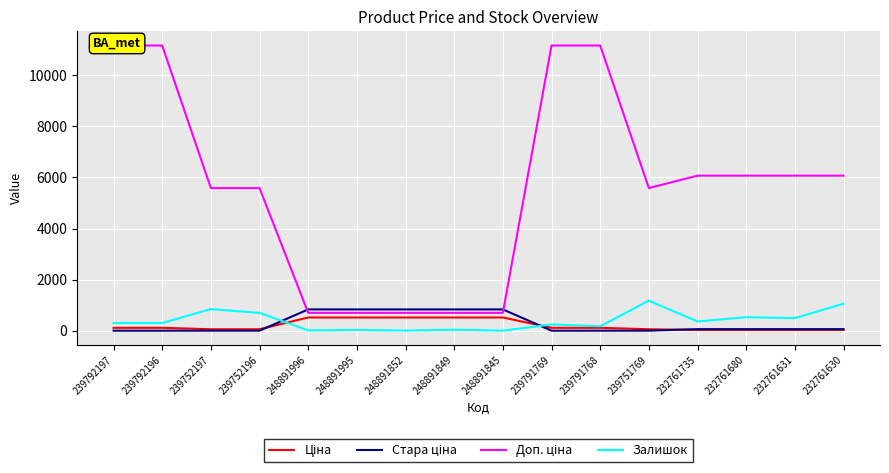

Reading right to left, what are all the values shown in this chart?

Ціна: 232761630=27.0	232761631=27.0	232761680=27.0	232761735=27.0	239751769=55.9	239791768=111.7	239791769=111.7	248891845=515.8	248891849=515.8	248891852=515.8	248891995=515.8	248891996=515.8	239752196=55.9	239752197=55.9	239792196=111.7	239792197=111.7
Стара ціна: 232761630=60.0	232761631=60.0	232761680=60.0	232761735=60.0	239751769=0.0	239791768=0.0	239791769=0.0	248891845=832.4	248891849=832.4	248891852=832.4	248891995=832.4	248891996=832.4	239752196=0.0	239752197=0.0	239792196=0.0	239792197=0.0
Доп. ціна: 232761630=6072.0	232761631=6072.0	232761680=6072.0	232761735=6072.0	239751769=5585.0	239791768=11169.0	239791769=11169.0	248891845=699.0	248891849=699.0	248891852=699.0	248891995=699.0	248891996=699.0	239752196=5585.0	239752197=5585.0	239792196=11169.0	239792197=11169.0
Залишок: 232761630=1056.0	232761631=492.0	232761680=528.0	232761735=361.0	239751769=1175.0	239791768=173.0	239791769=244.0	248891845=0.0	248891849=36.0	248891852=3.0	248891995=28.0	248891996=12.0	239752196=698.0	239752197=845.0	239792196=300.0	239792197=300.0